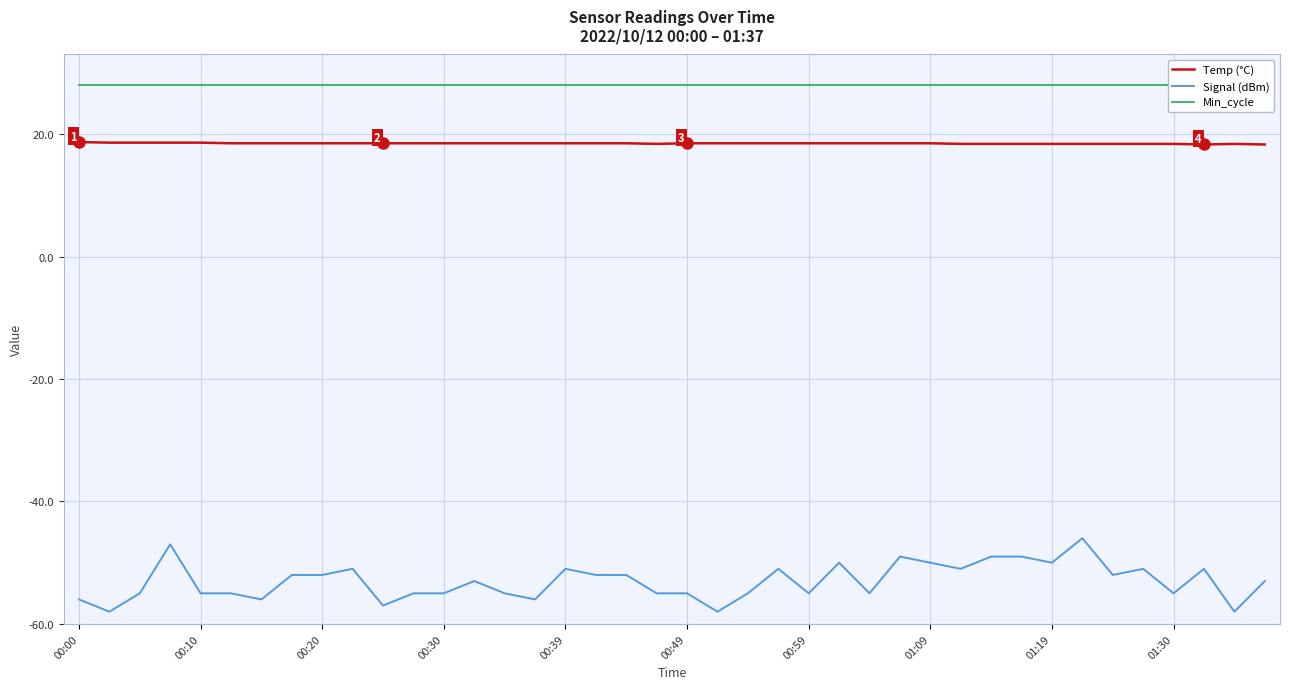

What is the minimum value shown in the chart?

-58.0